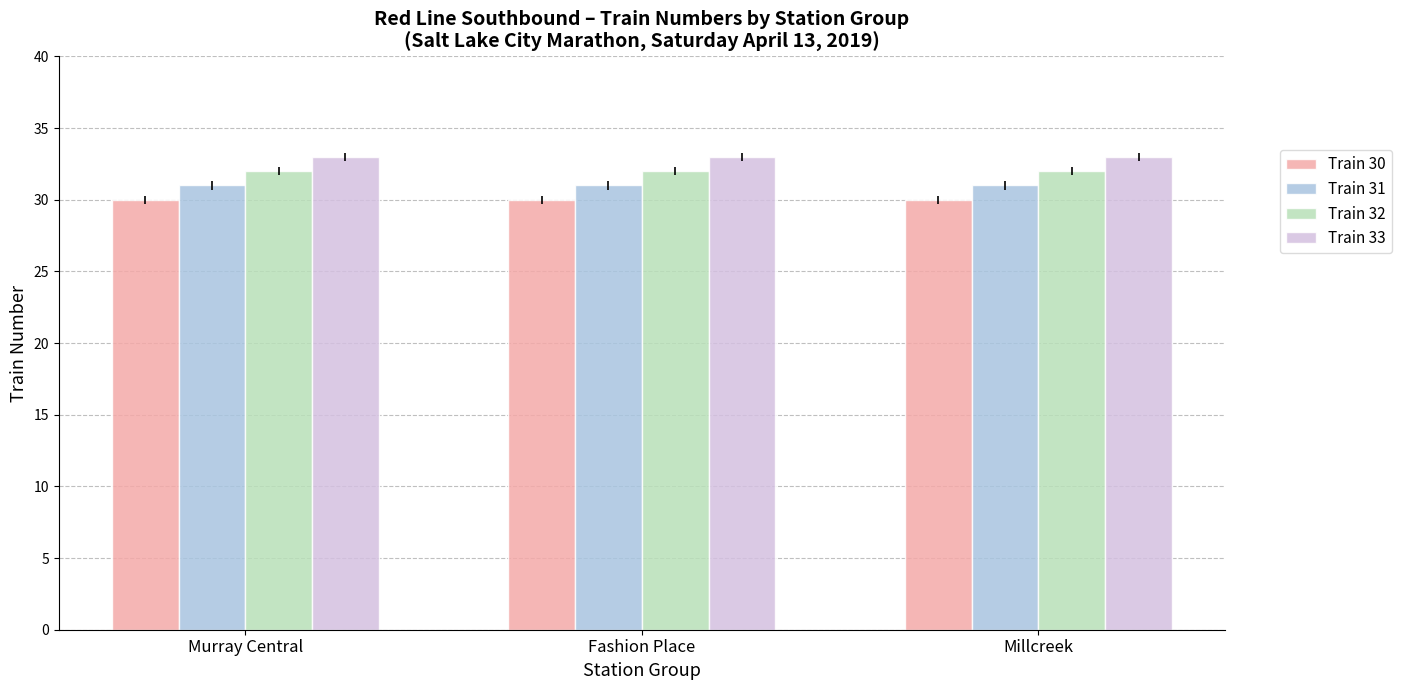

How many bars are there in total?

12